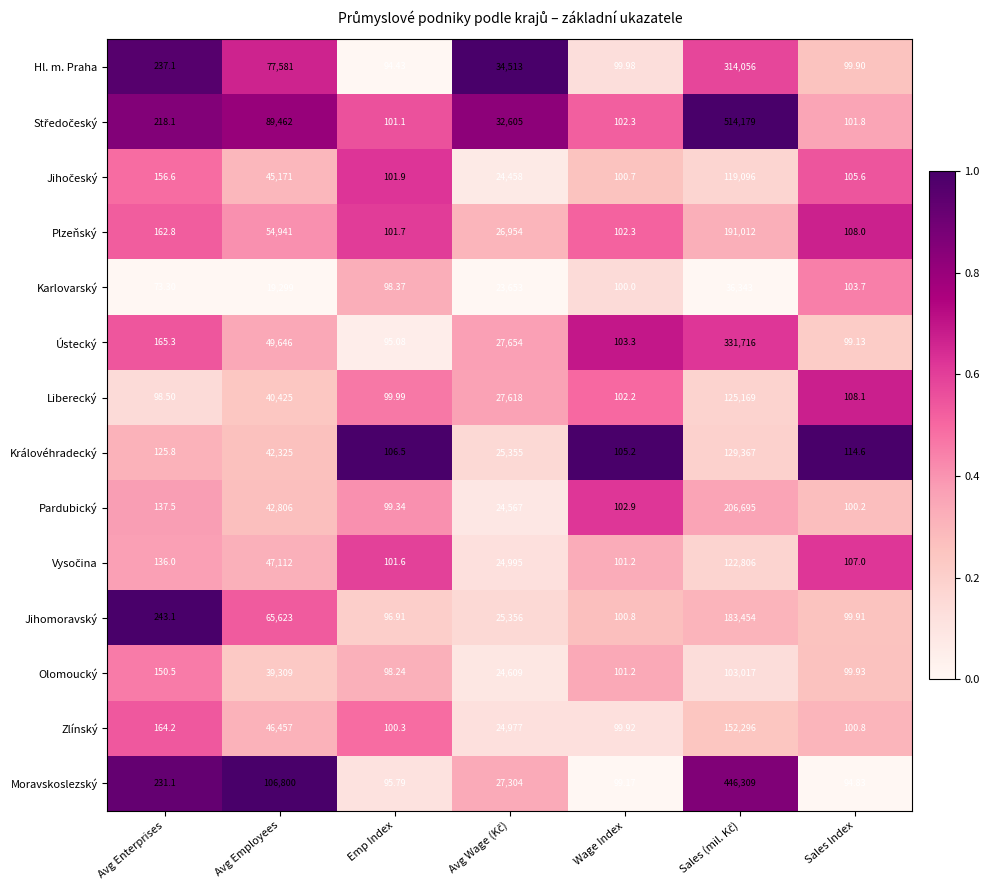

Between Avg Enterprises and Avg Employees, which series saw the biggest shift?

Moravskoslezský